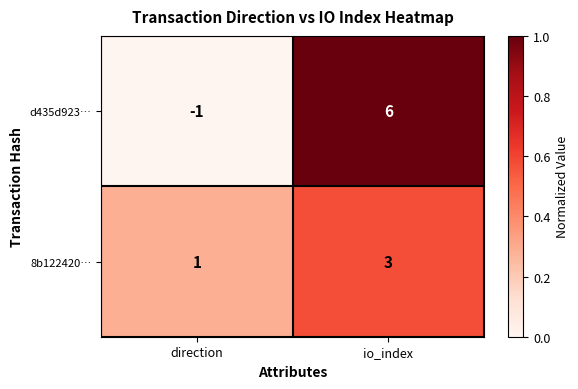

Read the d435d923… value at io_index.

6